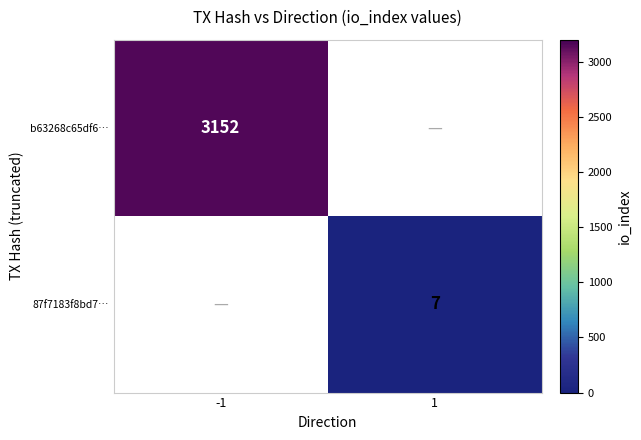

What is the minimum value shown in the chart?

7.0